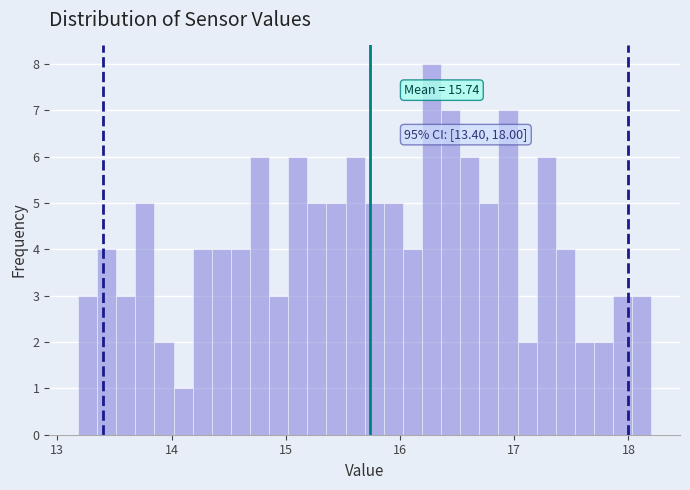

Read against the x-axis, roughly where is the centre of the tallest bar?

16.3